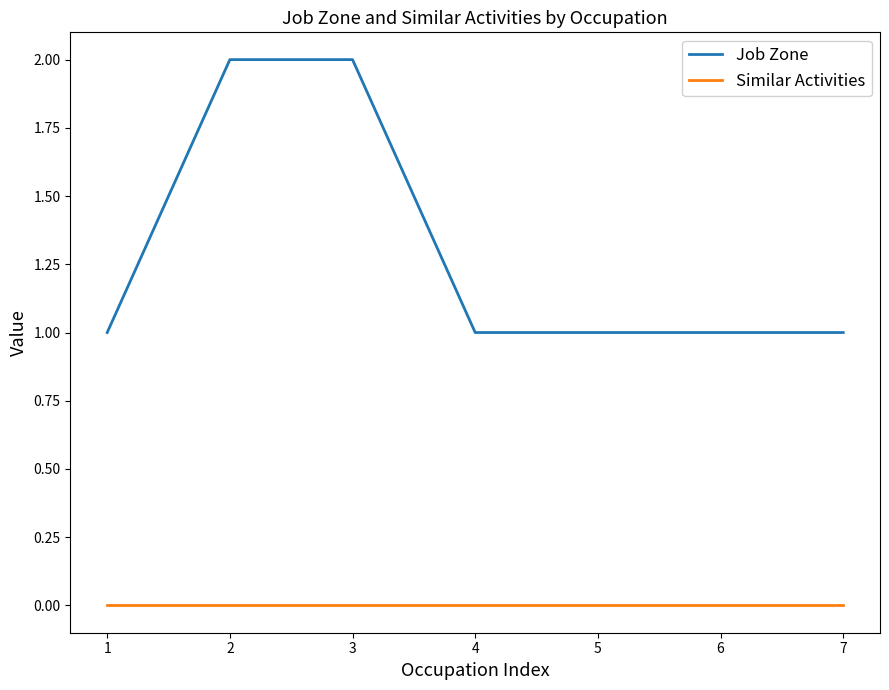

Rank the series at 6 from highest to lowest value.

Job Zone, Similar Activities